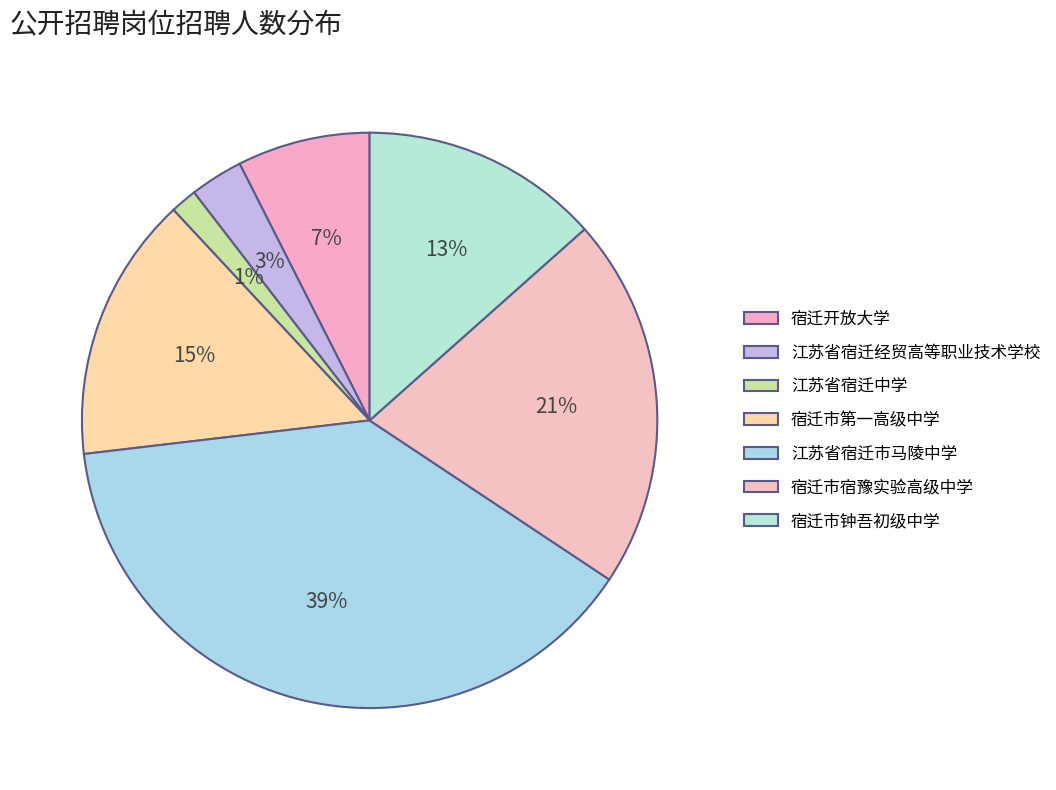

To the nearest percent, what portion does 江苏省宿迁市马陵中学 represent?

39%